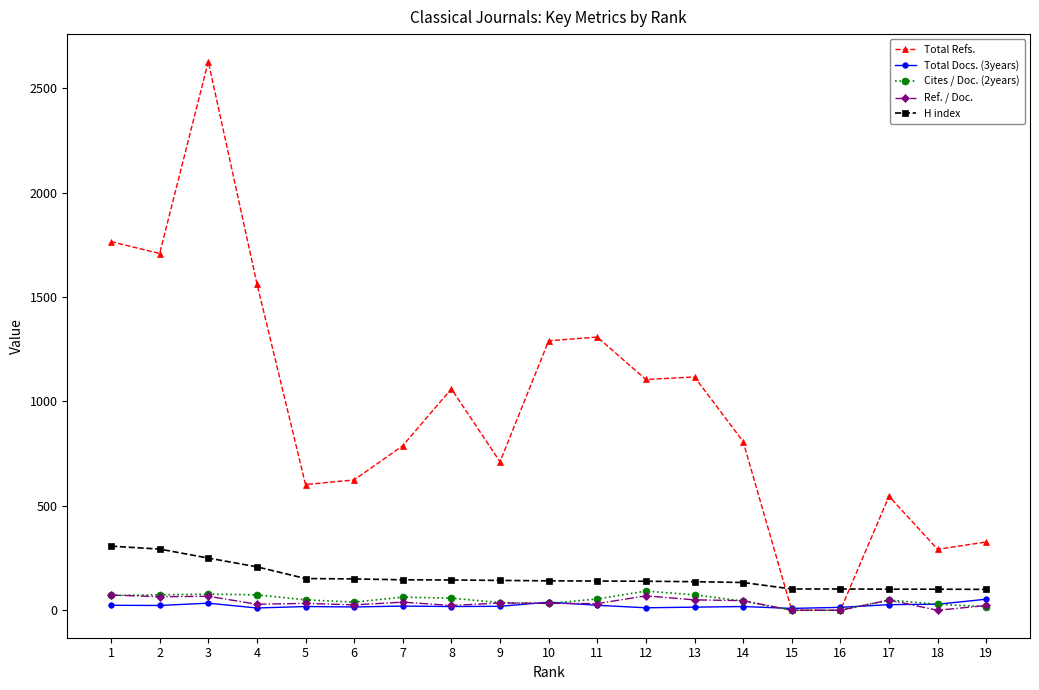

At which category does Total Refs. reach its first local peak?

3